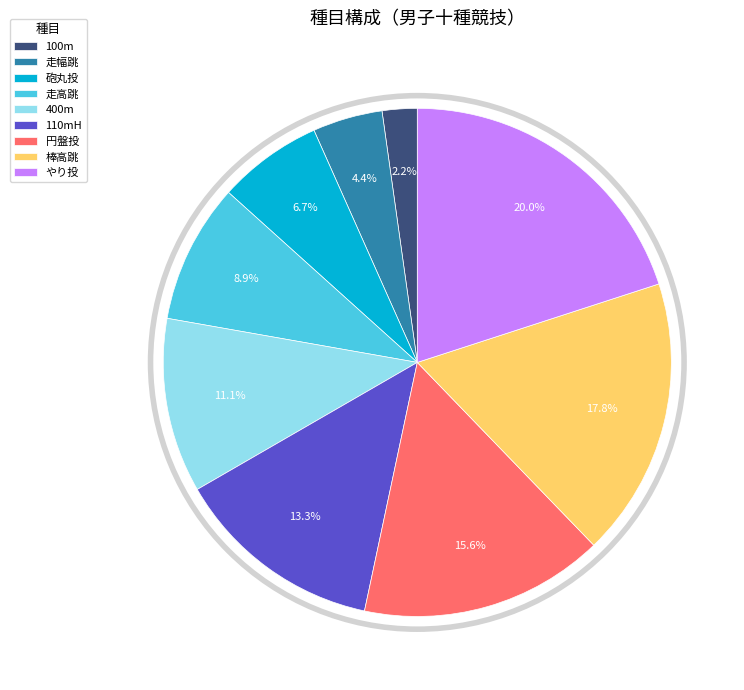

To the nearest percent, what is the average slice percentage?

11%